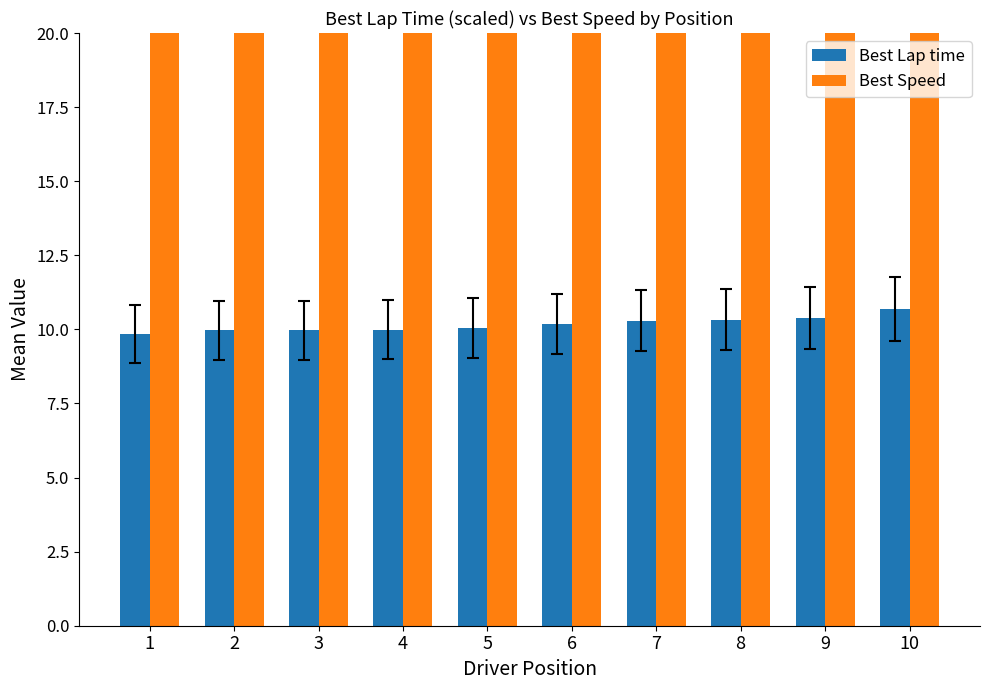

Which has a higher value, 9 or 3?

9